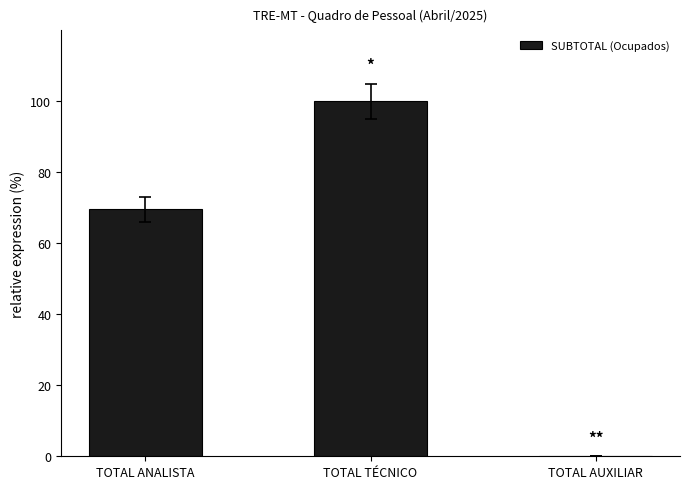

Which has a higher value, TOTAL TÉCNICO or TOTAL ANALISTA?

TOTAL TÉCNICO